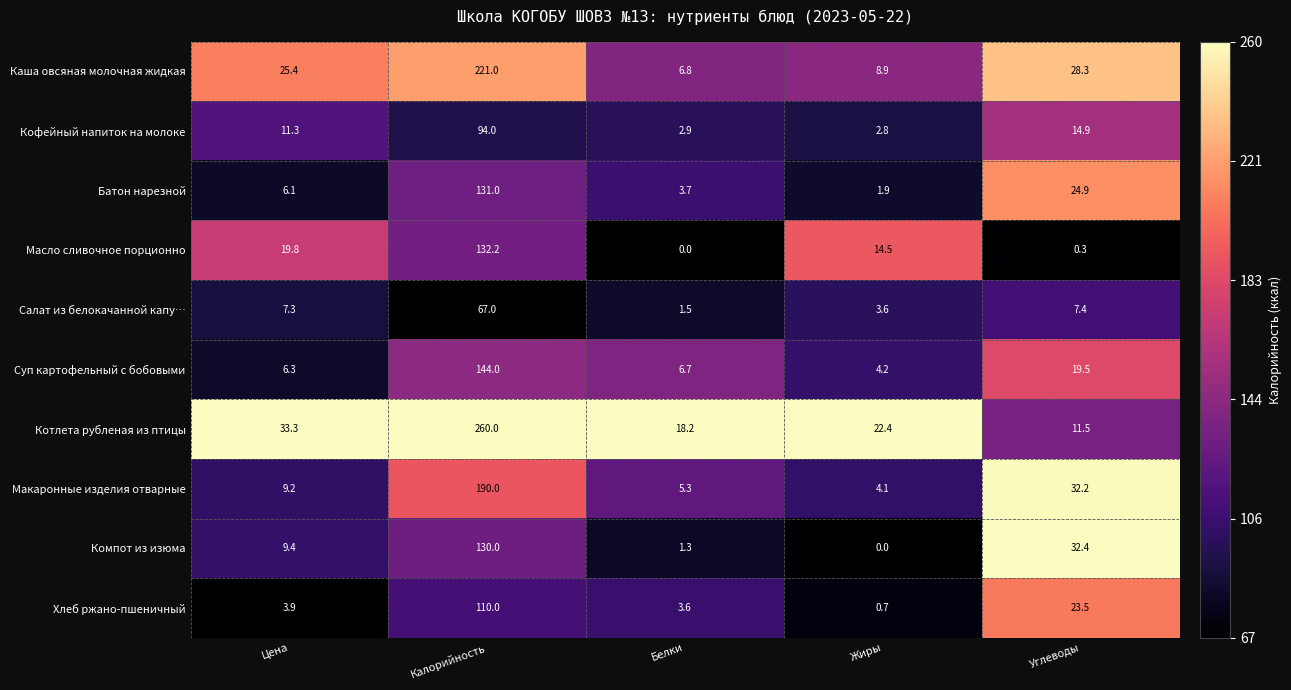

What is the sum of all Батон нарезной values?

167.6